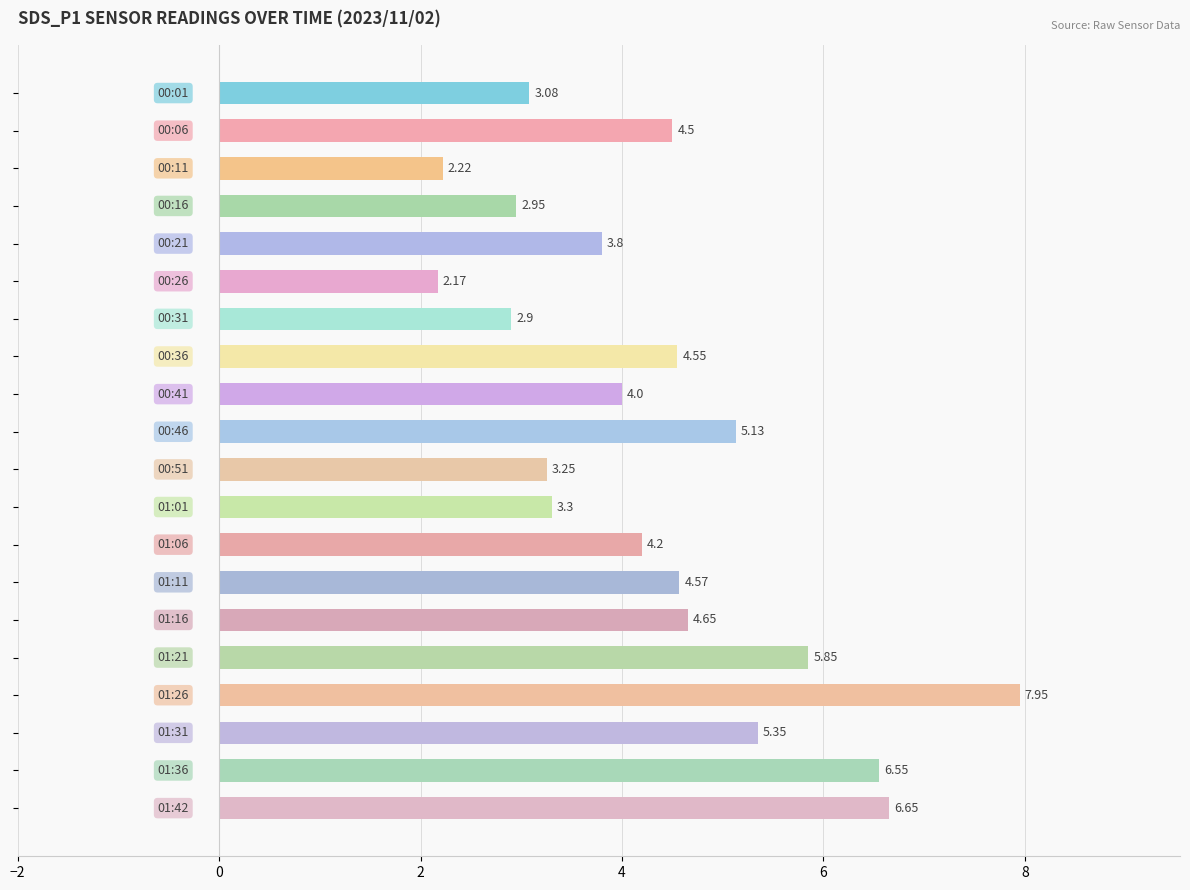

What is the sum of all values?

87.6